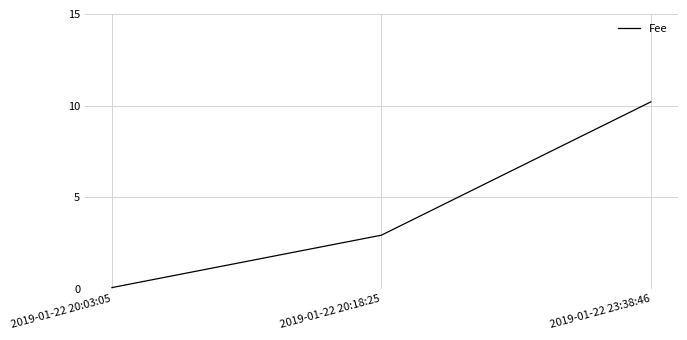

Reading left to right, transcribe all the data shown in this chart.

2019-01-22 20:03:05=0.1	2019-01-22 20:18:25=2.9	2019-01-22 23:38:46=10.2